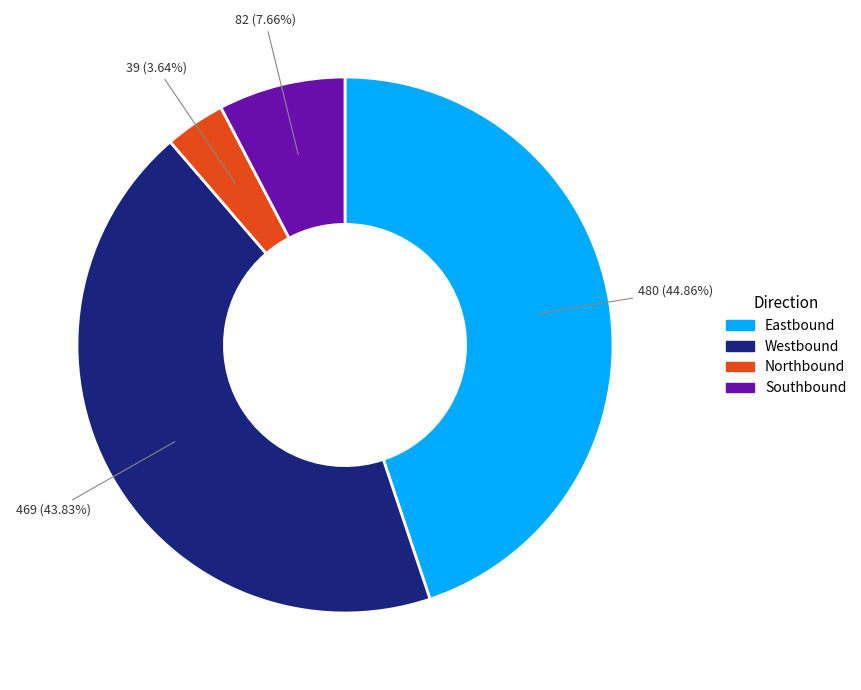

To the nearest percent, what portion does Southbound represent?

8%